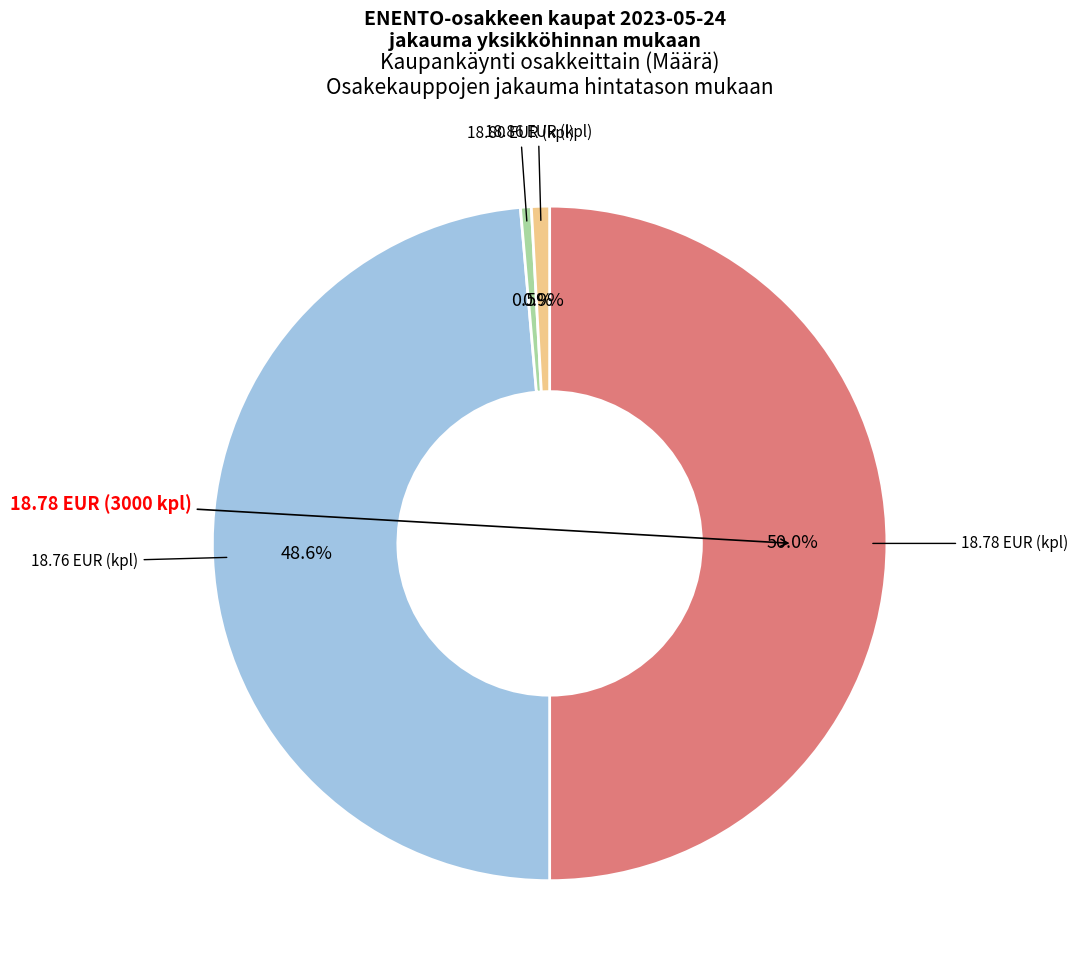

How many slices are in this pie chart?

4